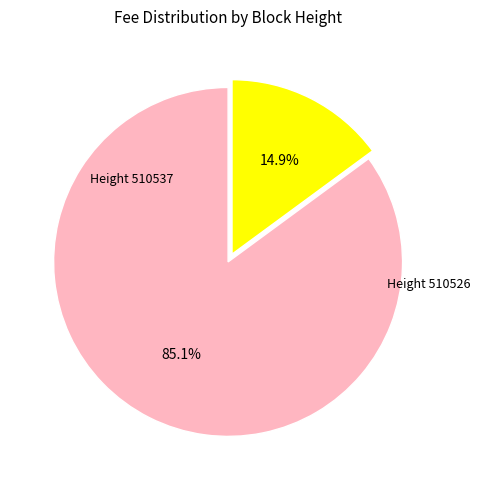

Is there any slice that represents more than half of the pie?

Yes